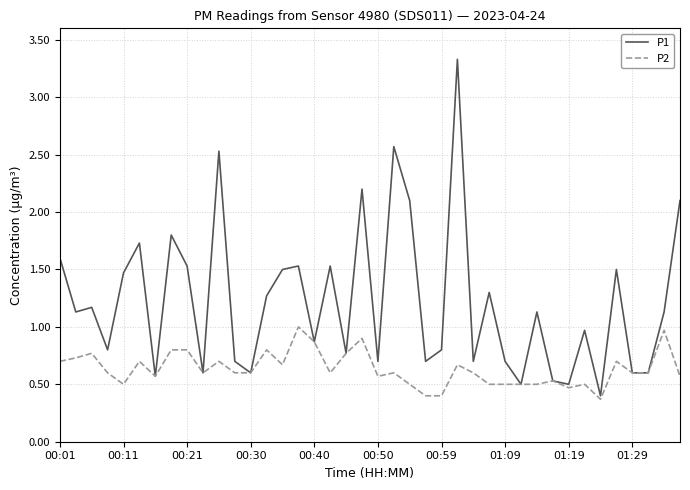

List the series in order of their peak value, highest first.

P1, P2